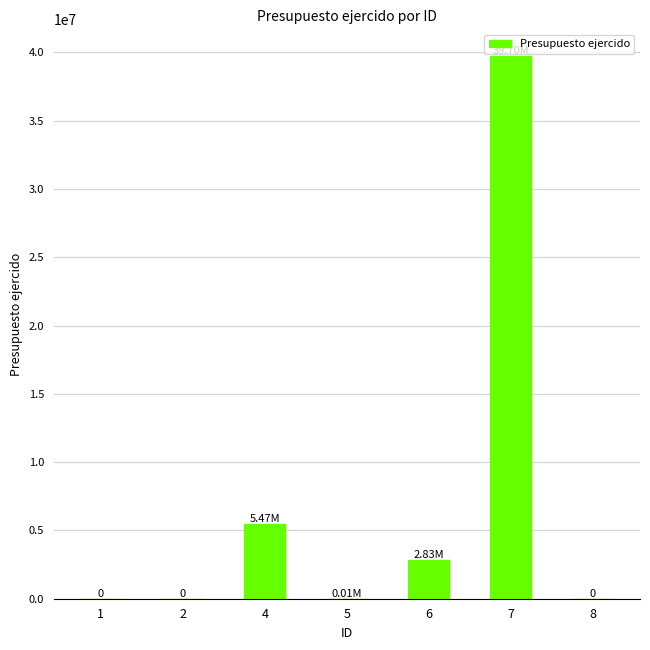

What is the change in value from 4 to 8?

-5474669.6